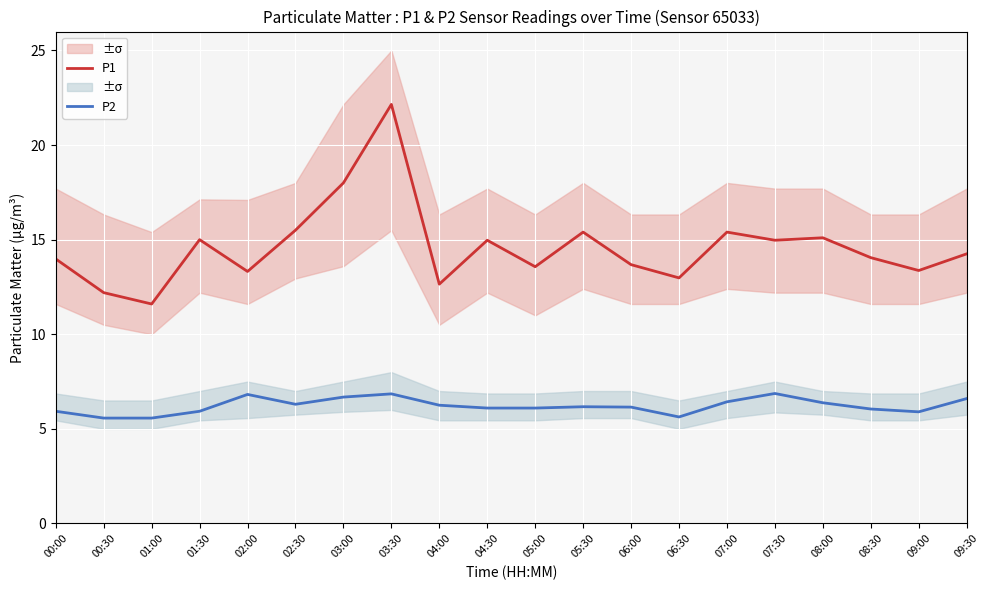

True or false: P2 has a value of 6.8 at 02:00.

True